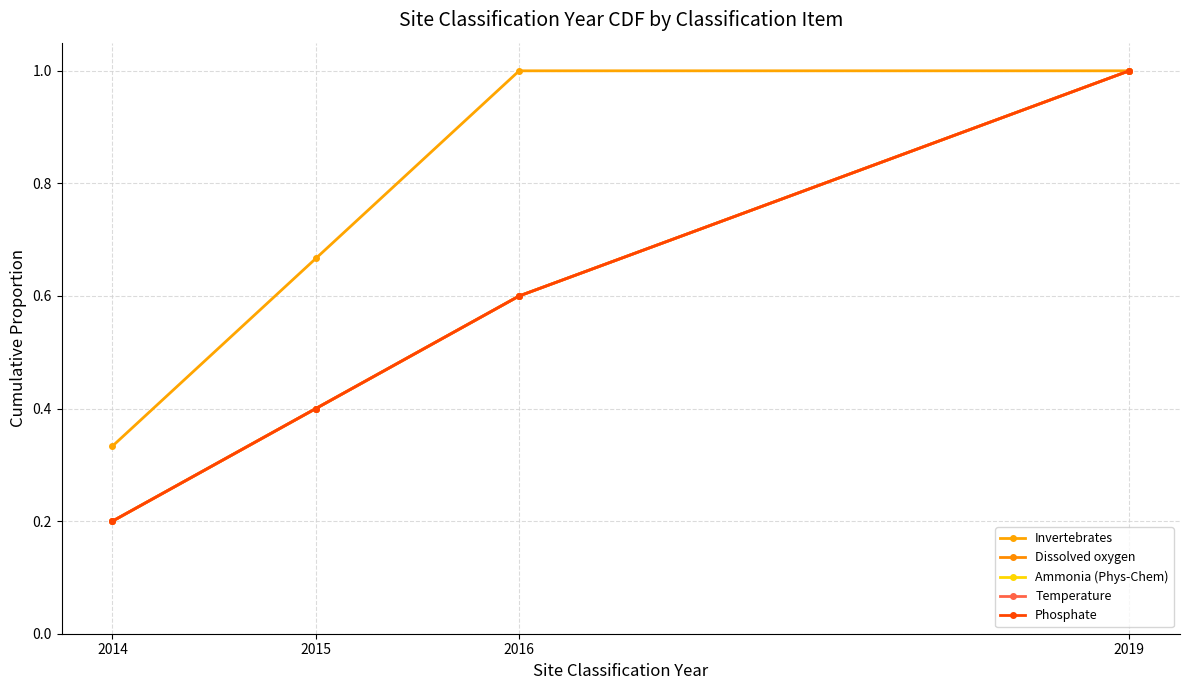

What is the sum of the Phosphate values at 2014 and 2019?

1.2